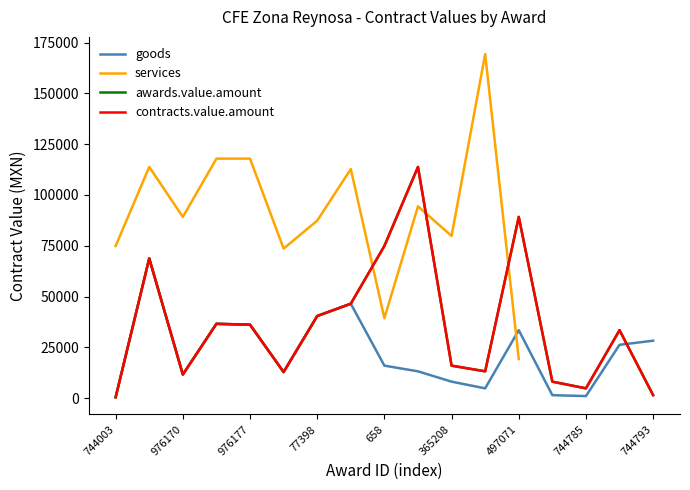

At how many categories does at least one series exceed 49977?

13